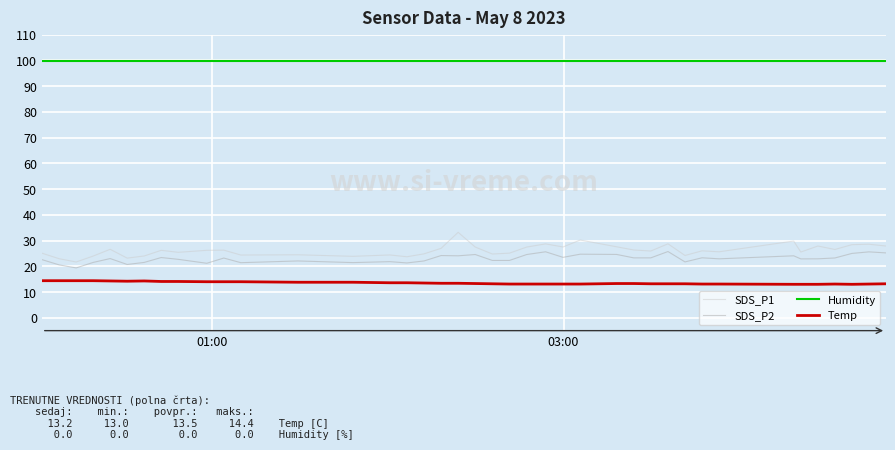

True or false: SDS_P1 and Temp intersect in this chart.

False